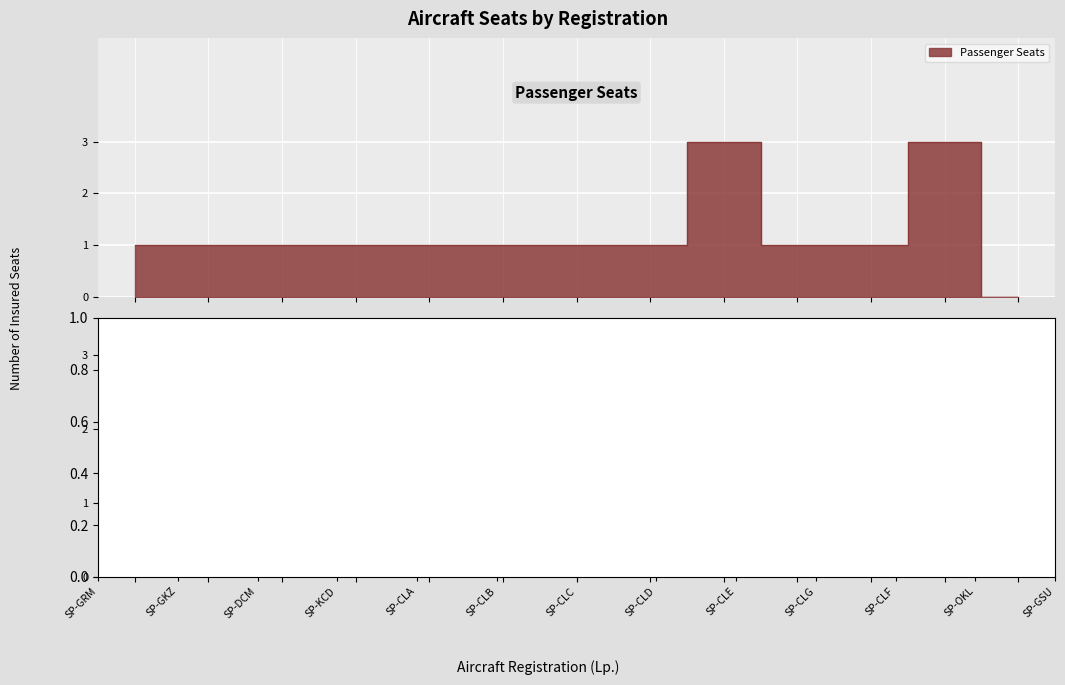

Which series has the largest range (max minus min)?

Passenger Seats